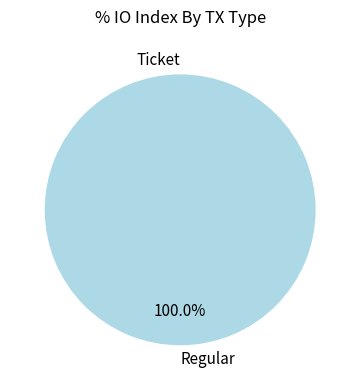

Is it true that Ticket is 0% of the pie?

True